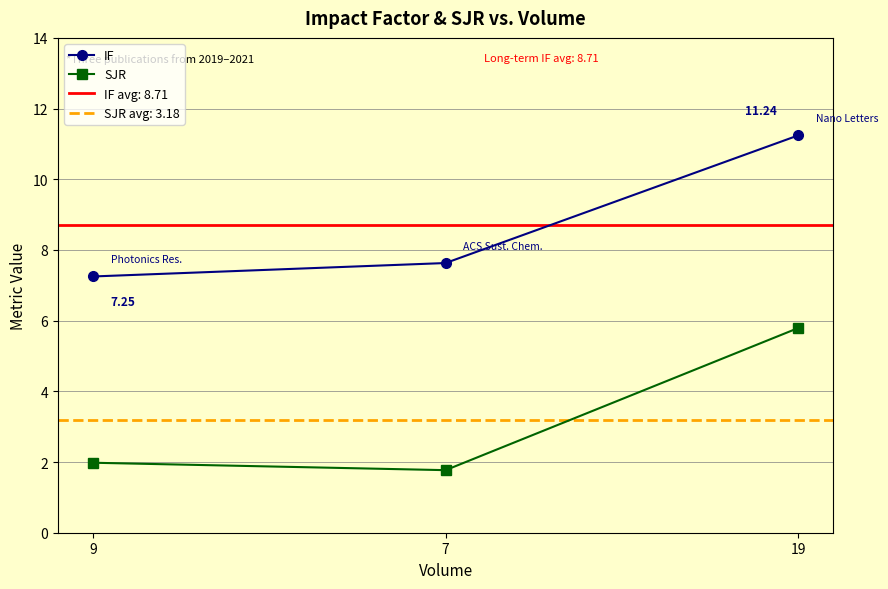

What is the total value across all series at 9?

9.2